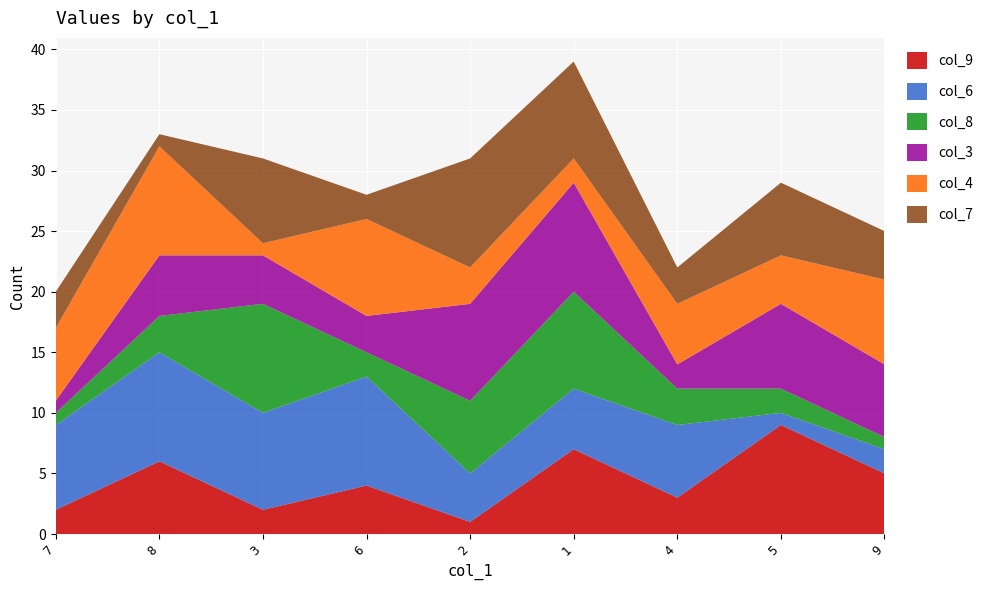

Reading left to right, what are all the values shown in this chart?

col_9: 2	6	2	4	1	7	3	9	5
col_6: 7	9	8	9	4	5	6	1	2
col_8: 1	3	9	2	6	8	3	2	1
col_3: 1	5	4	3	8	9	2	7	6
col_4: 6	9	1	8	3	2	5	4	7
col_7: 3	1	7	2	9	8	3	6	4